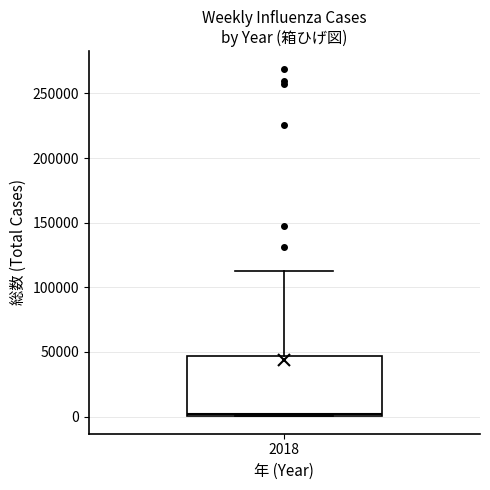

Where does the upper whisker of the box at x = 2018 end on the y-axis? The values are not printed on the chart, so give them approximately, as read against the axis.

110000